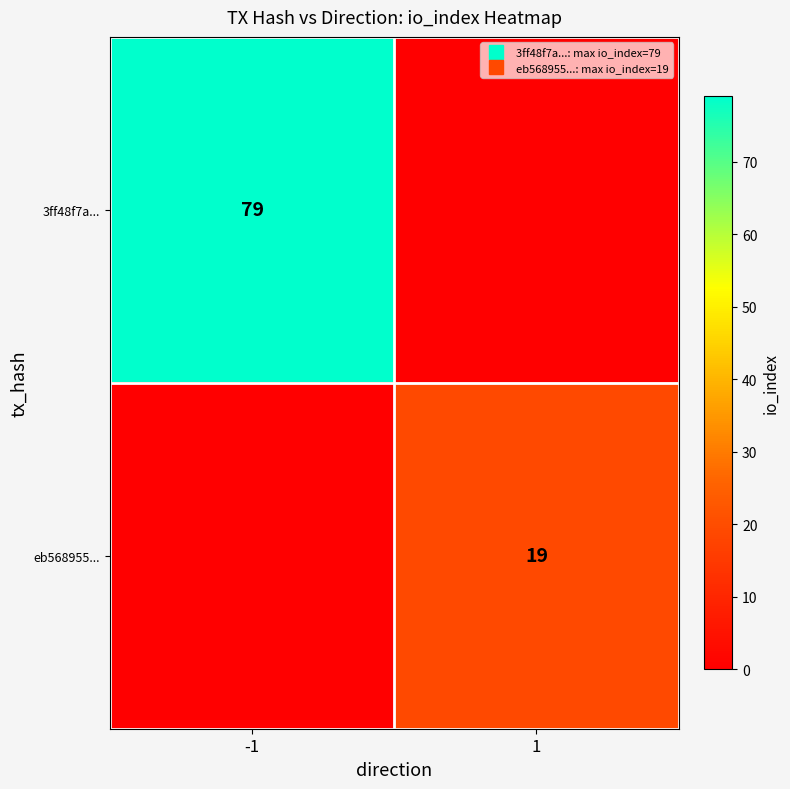

Which series changed the most between -1 and 1?

3ff48f7a...